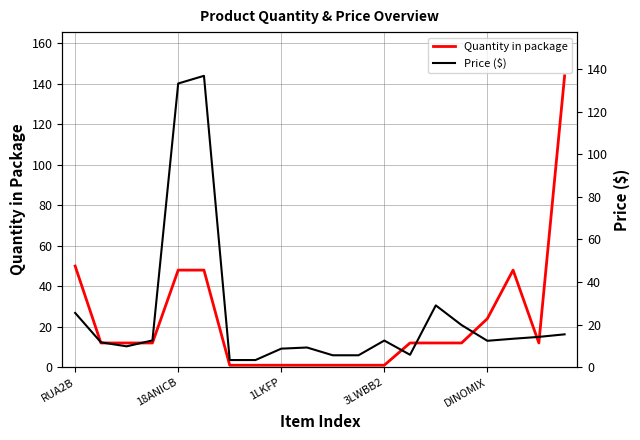

At which category is the sum across all series the highest?

5